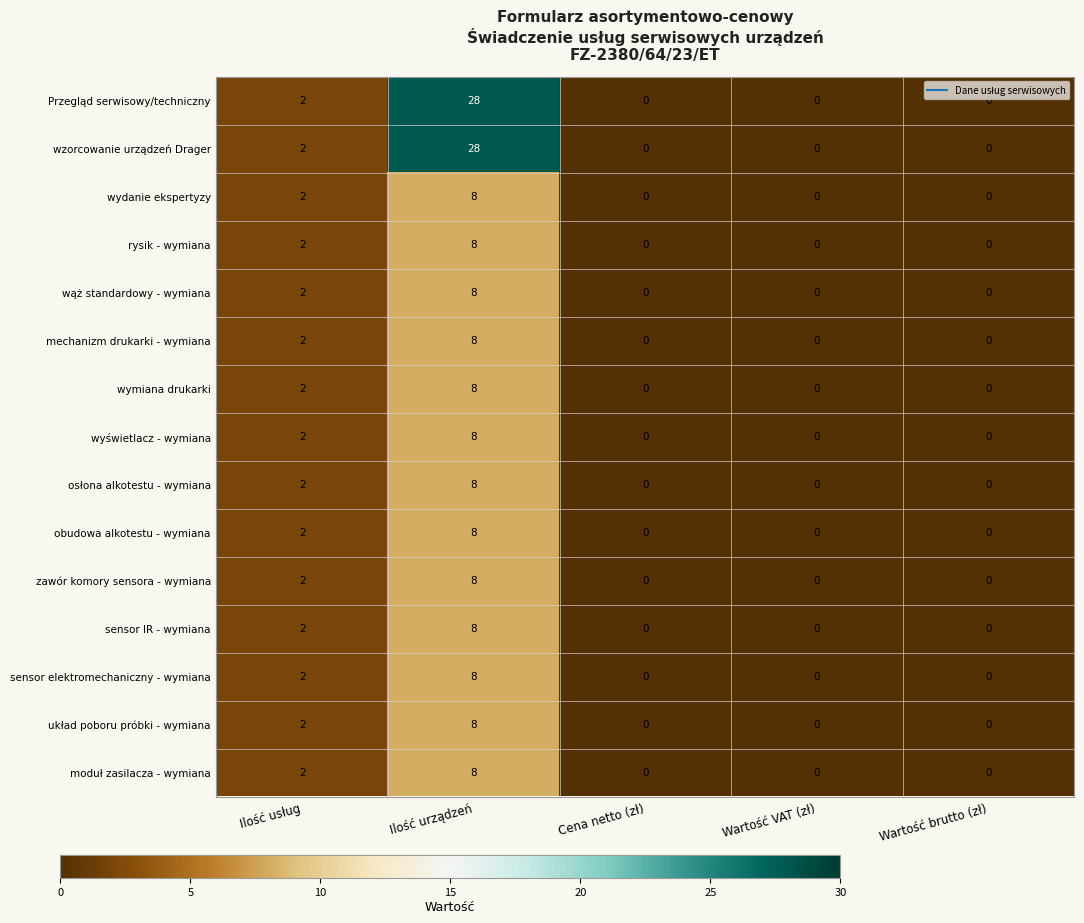

What is the maximum value for obudowa alkotestu - wymiana?

8